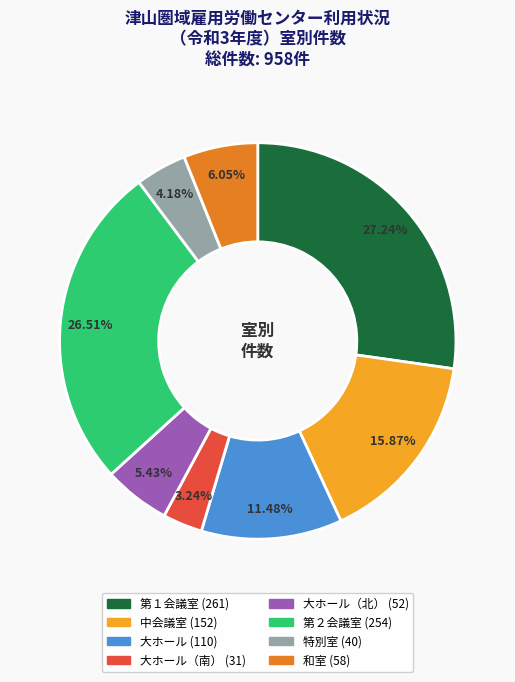

Count the number of slices in the pie.

8